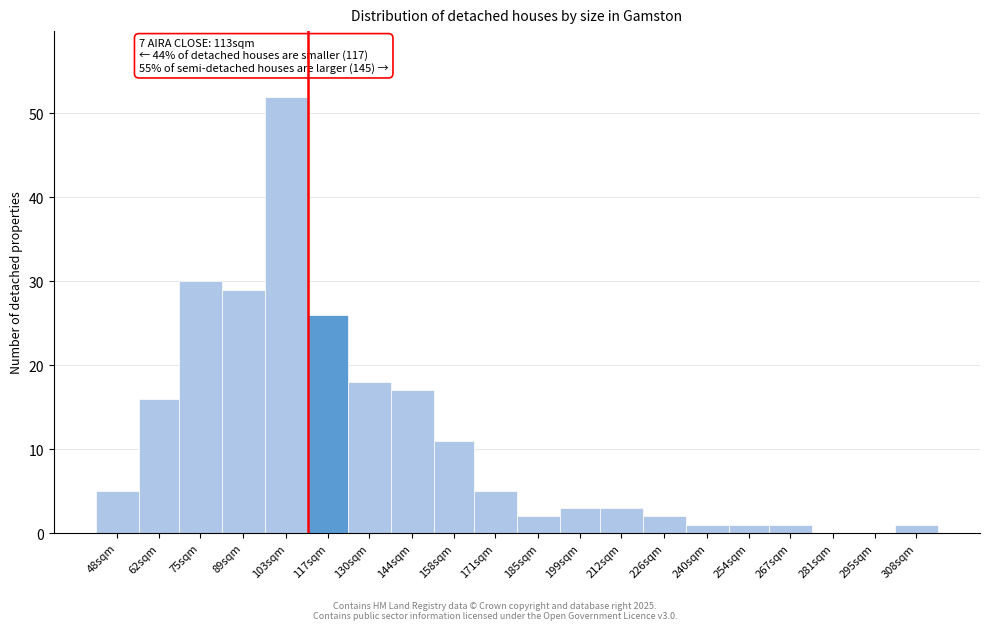

Reading left to right, what are all the values shown in this chart?

48sqm=5	62sqm=16	75sqm=30	89sqm=29	103sqm=52	117sqm=26	130sqm=18	144sqm=17	158sqm=11	171sqm=5	185sqm=2	199sqm=3	212sqm=3	226sqm=2	240sqm=1	254sqm=1	267sqm=1	281sqm=0	295sqm=0	308sqm=1